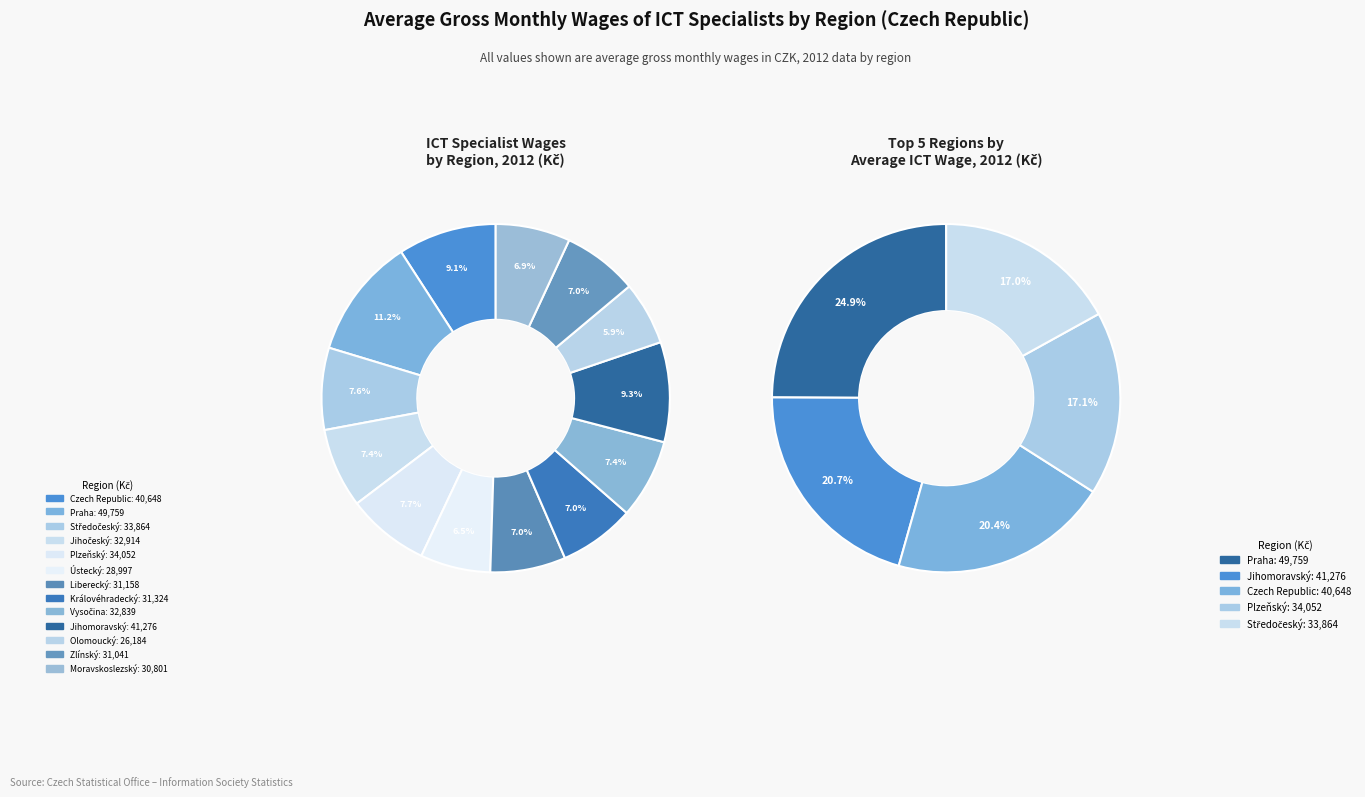

To the nearest percent, what is the combined percentage of Czech Republic and Praha?

20%